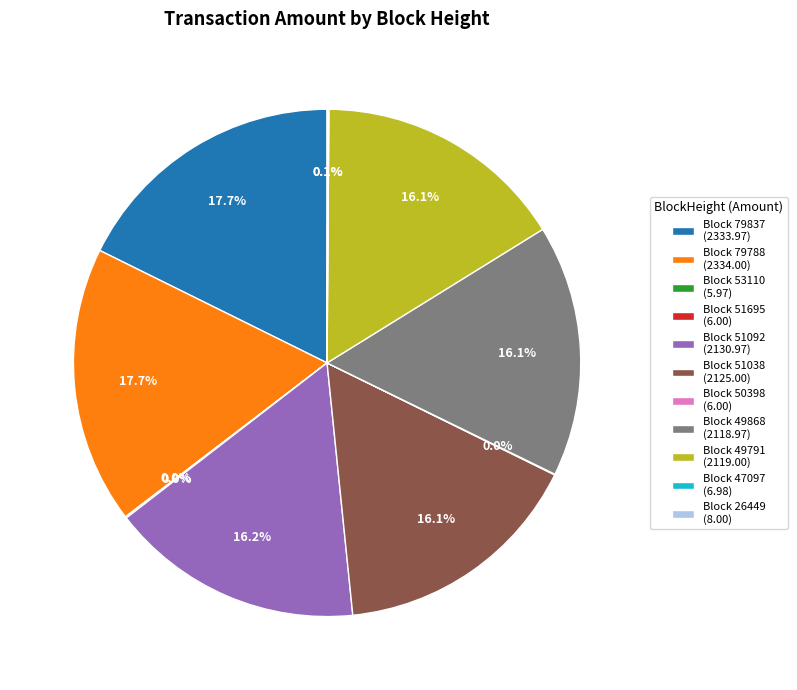

How much of the chart is everything except Block 79837 (2333.97)?

82.3%